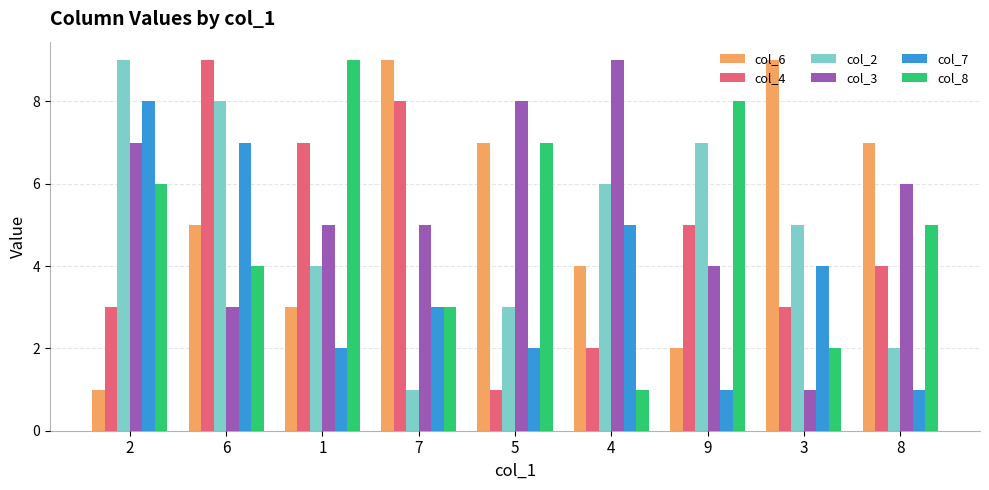

Is the value of col_3 at 2 greater than the value of col_7 at 8?

Yes